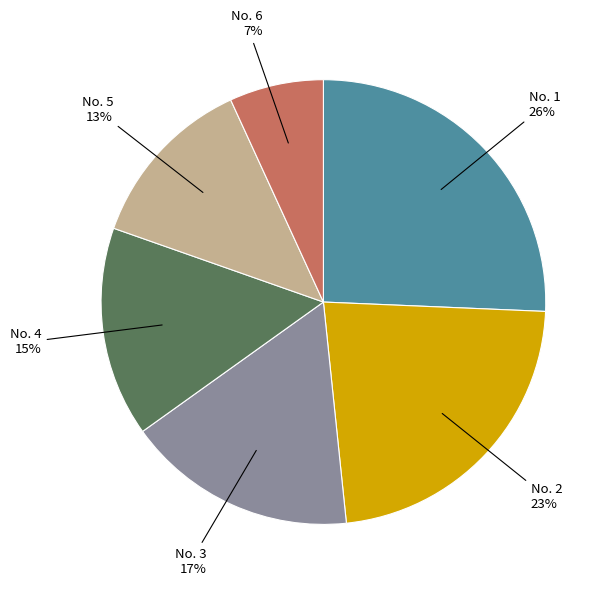

Does any single category account for the majority?

No